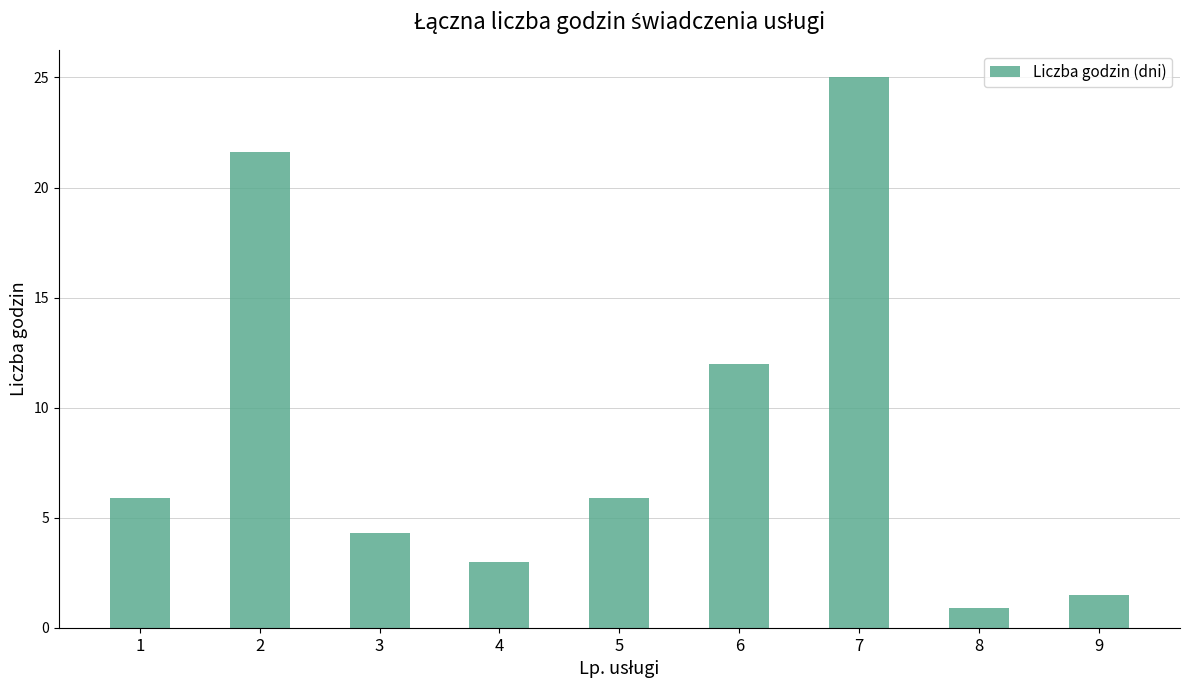

At which label does the data first exceed 5?

1